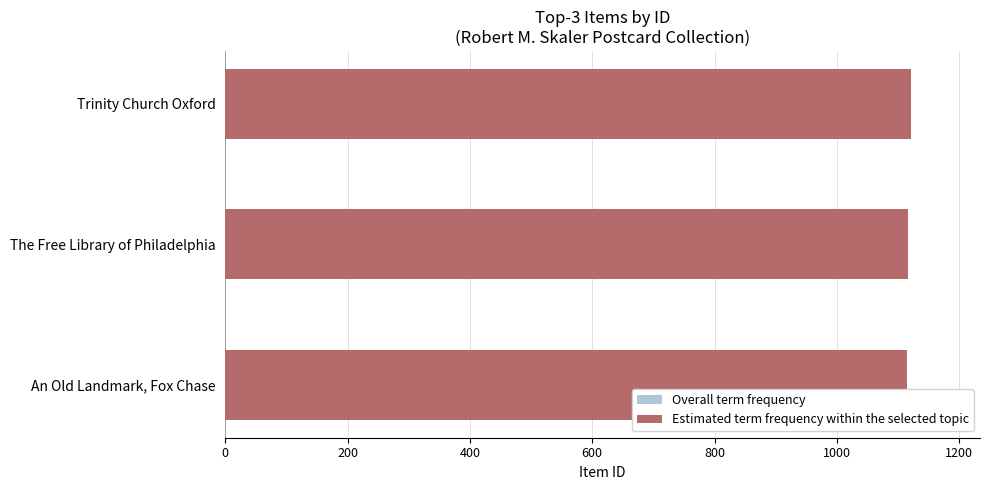

The value of Estimated term frequency within the selected topic at Trinity Church Oxford is 1122. True or false?

True